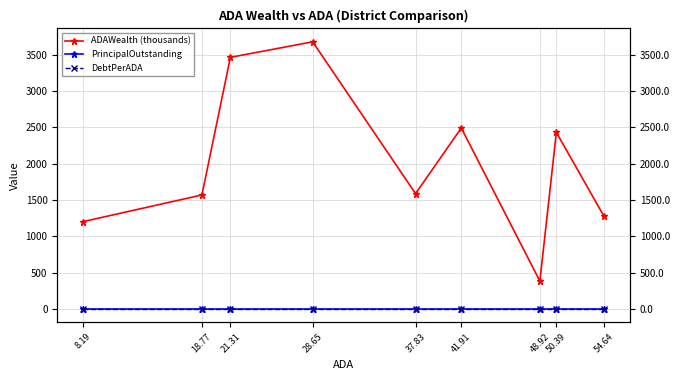

List the labels in order of ADAWealth (thousands) value, smallest first.

48.92, 8.19, 54.64, 18.77, 37.83, 50.39, 41.91, 21.31, 28.65